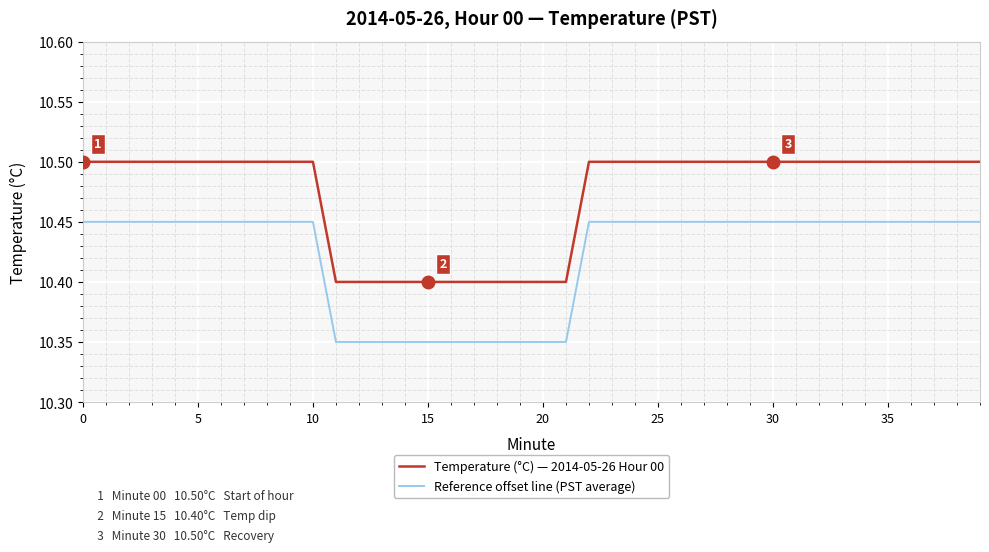

True or false: Reference offset line (PST average) and Temperature (°C) — 2014-05-26 Hour 00 intersect in this chart.

False